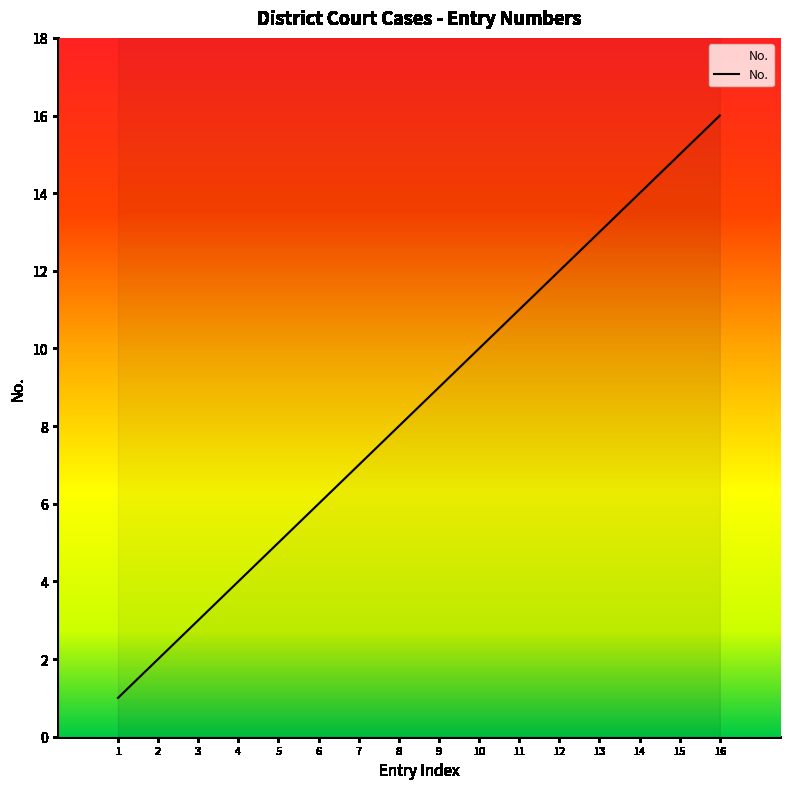

How many lines are shown in the chart?

1